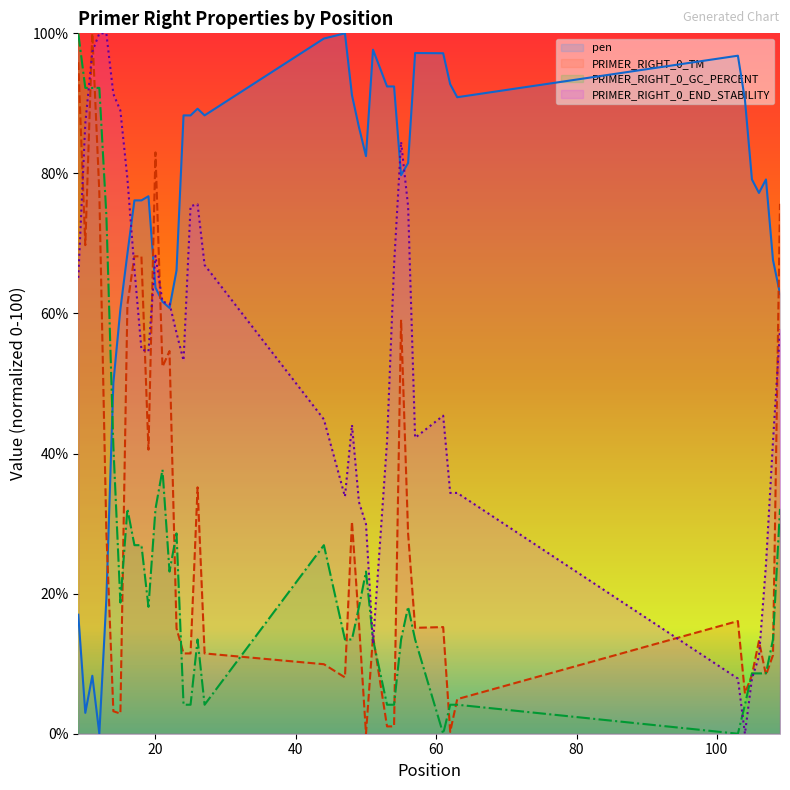

Does the chart display data point markers on the line(s)?

No